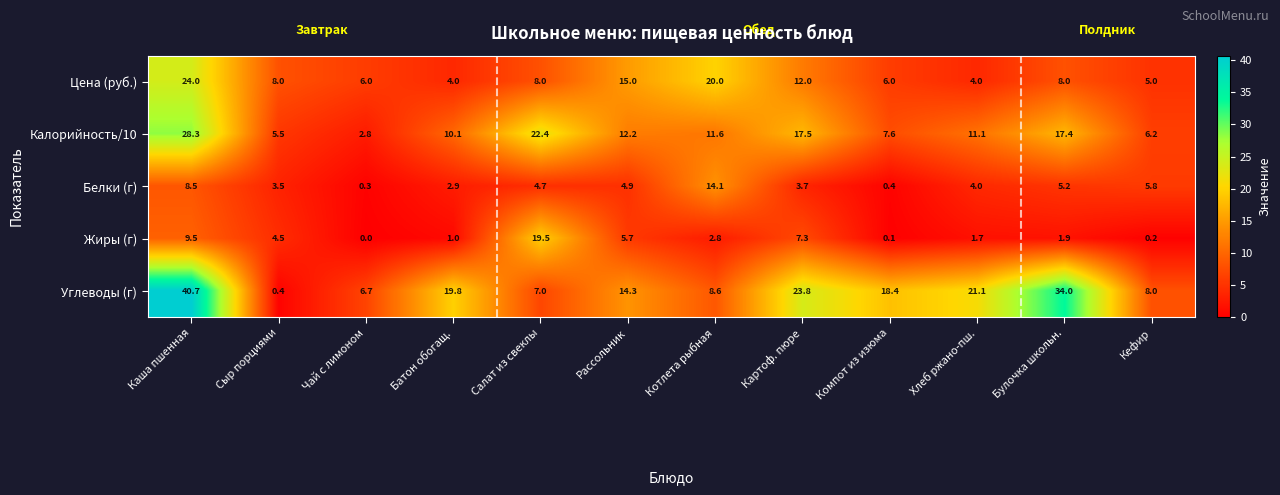

Which category has the lowest value in the Калорийность/10 series?

Чай с лимоном